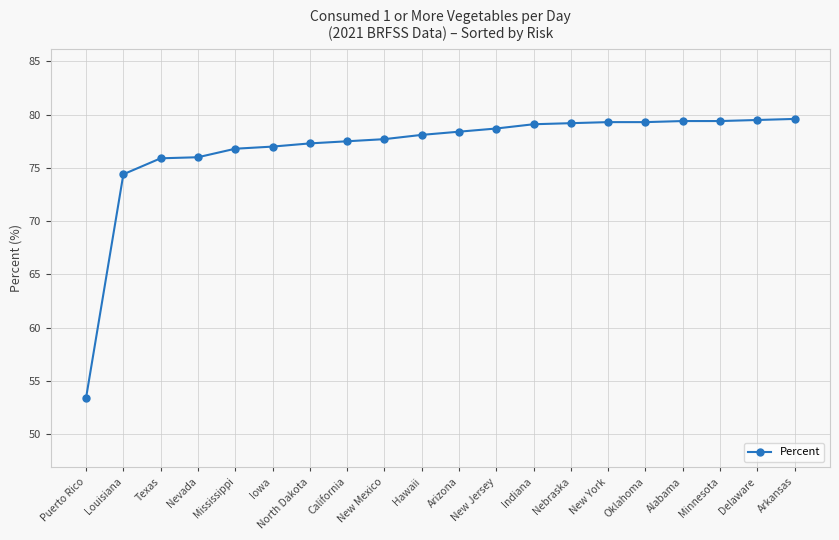

What is the approximate value at Minnesota?

79.4